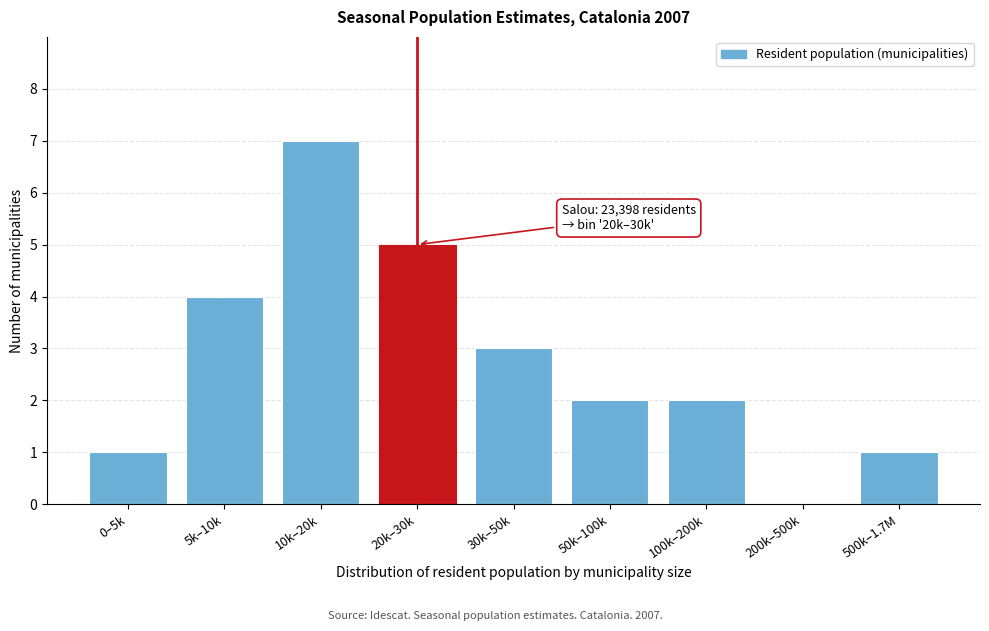

Reading left to right, transcribe all the data shown in this chart.

0–5k=1	5k–10k=4	10k–20k=7	20k–30k=5	30k–50k=3	50k–100k=2	100k–200k=2	200k–500k=0	500k–1.7M=1